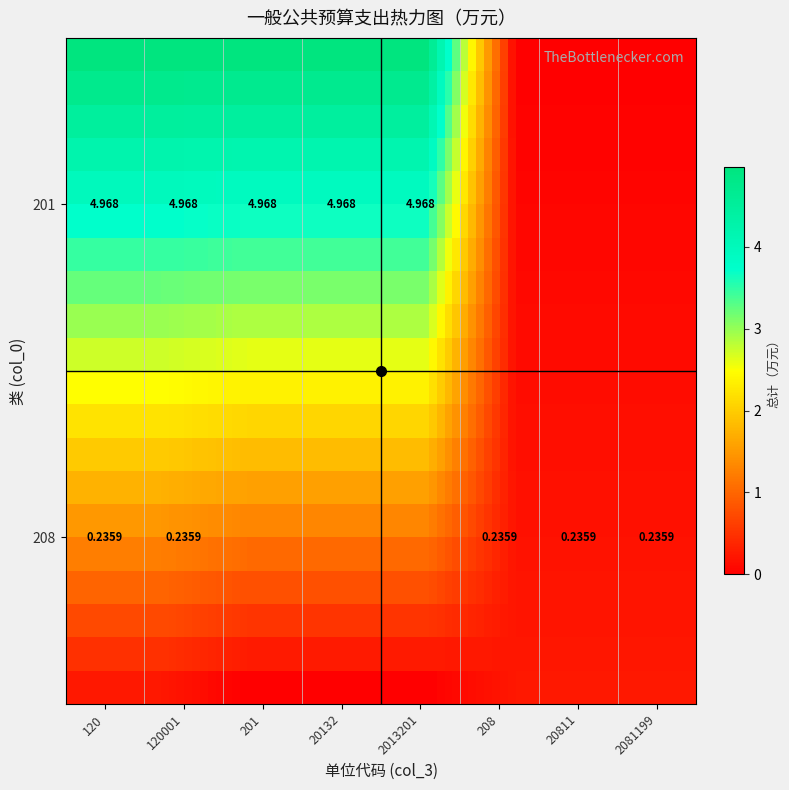

Is the value of 208 at 208 greater than the value of 201 at 20132?

No